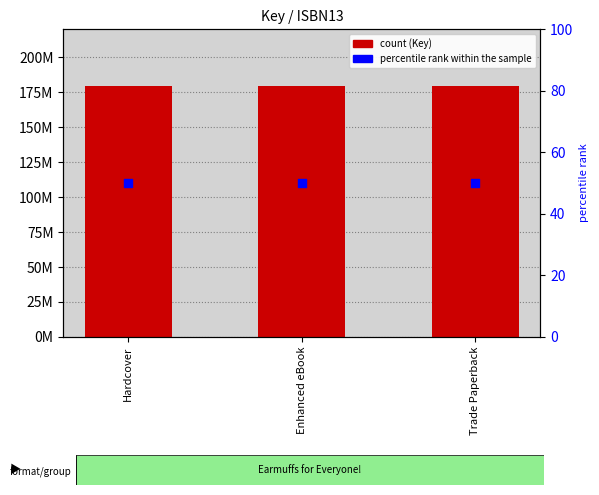

Which series reaches the minimum Y coordinate?

percentile rank within the sample